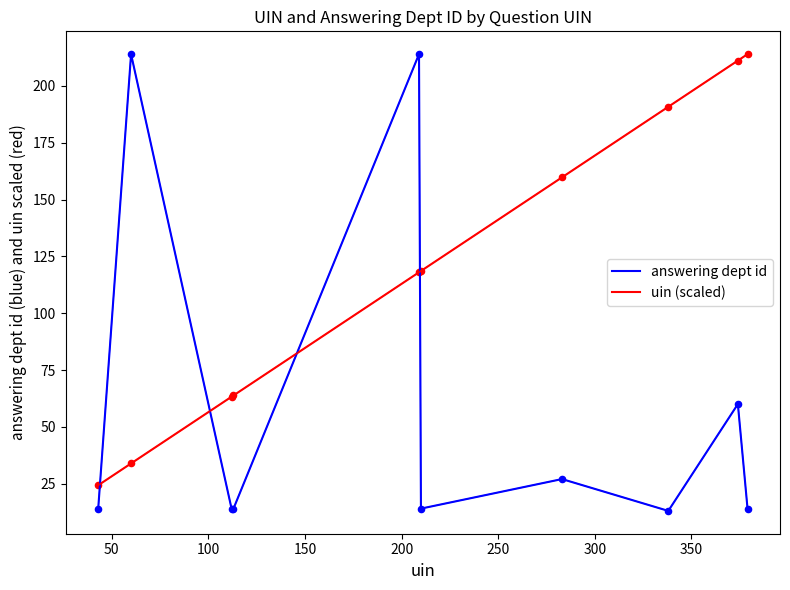

What is the difference between the maximum and minimum values in the answering dept id series?

201.0